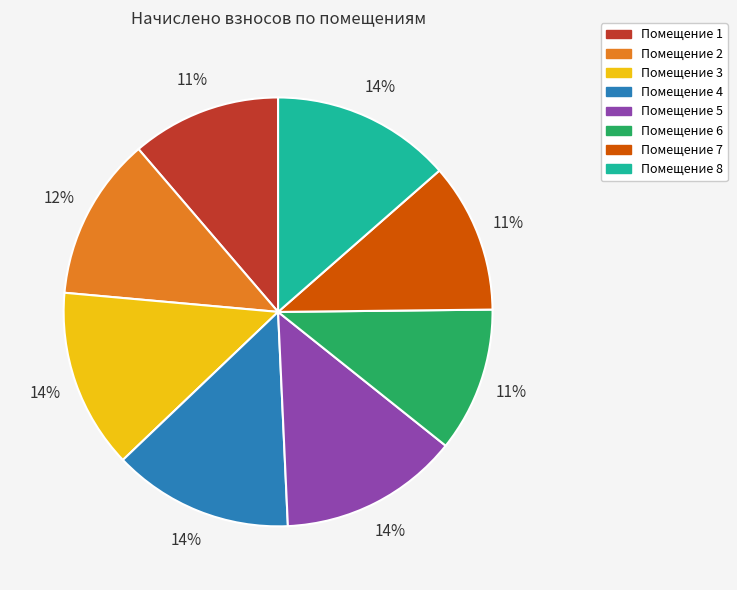

To the nearest percent, what is the average slice percentage?

12%